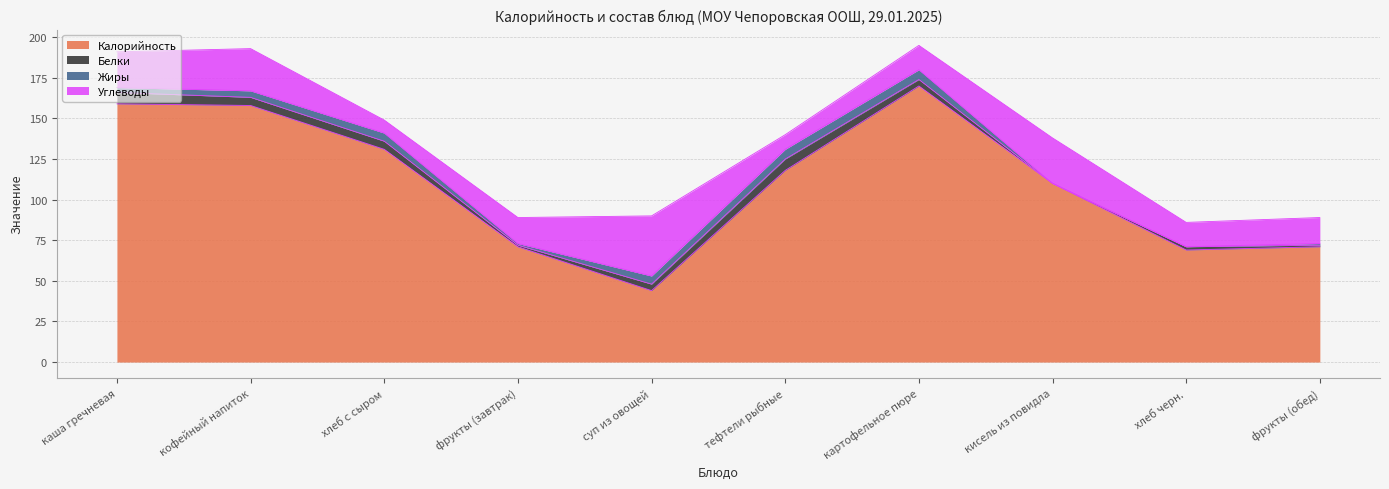

Is it true that Жиры equals 0 at кисель из повидла?

True